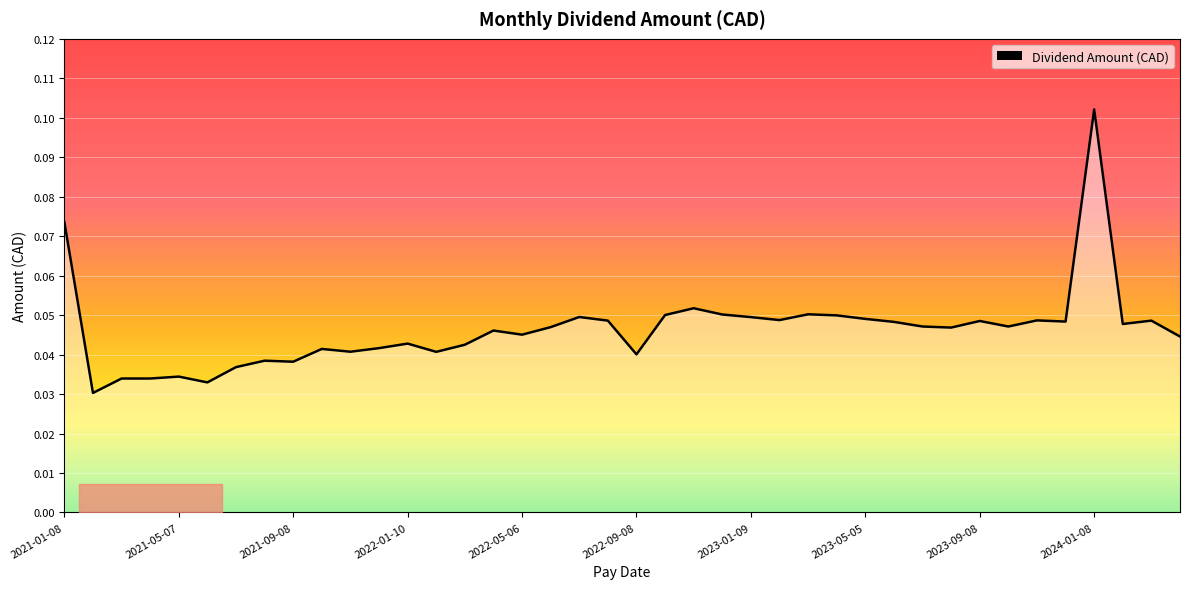

How many interior local valleys (lower than both neighbors) does the data have?

12